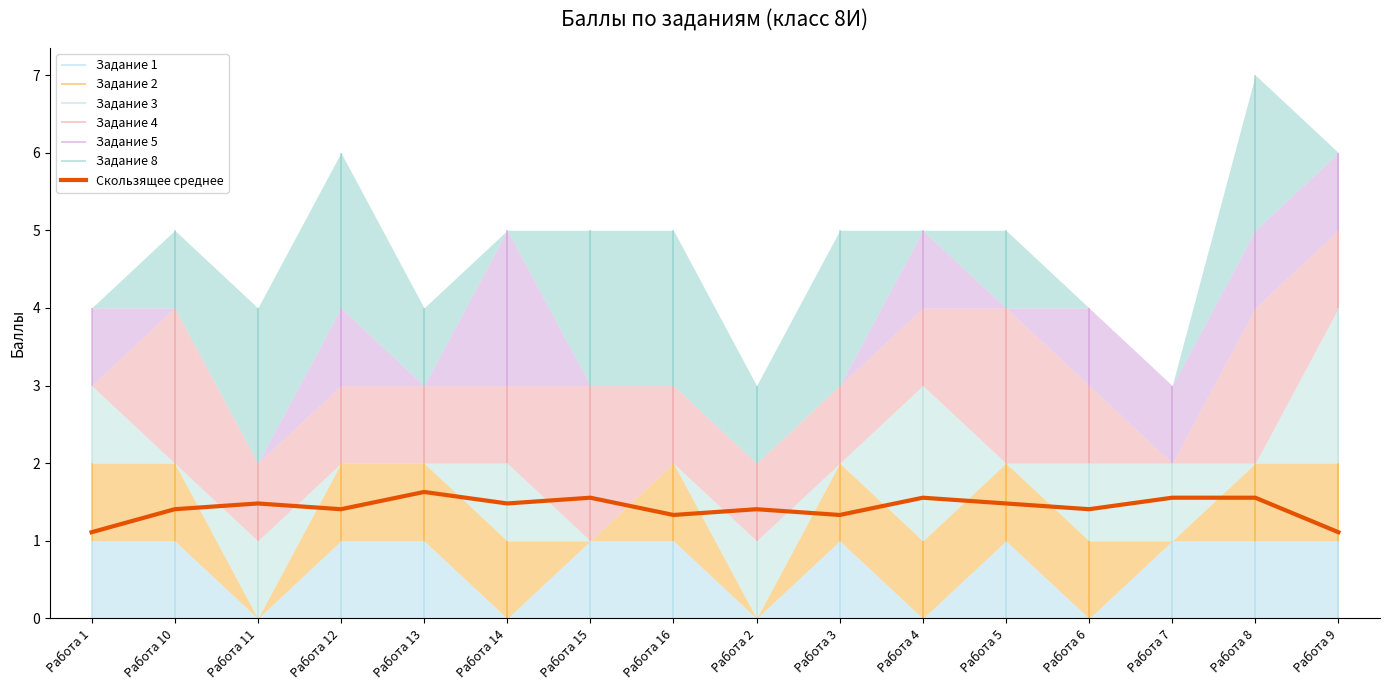

At which category does the data reach its first local valley?

Работа 12